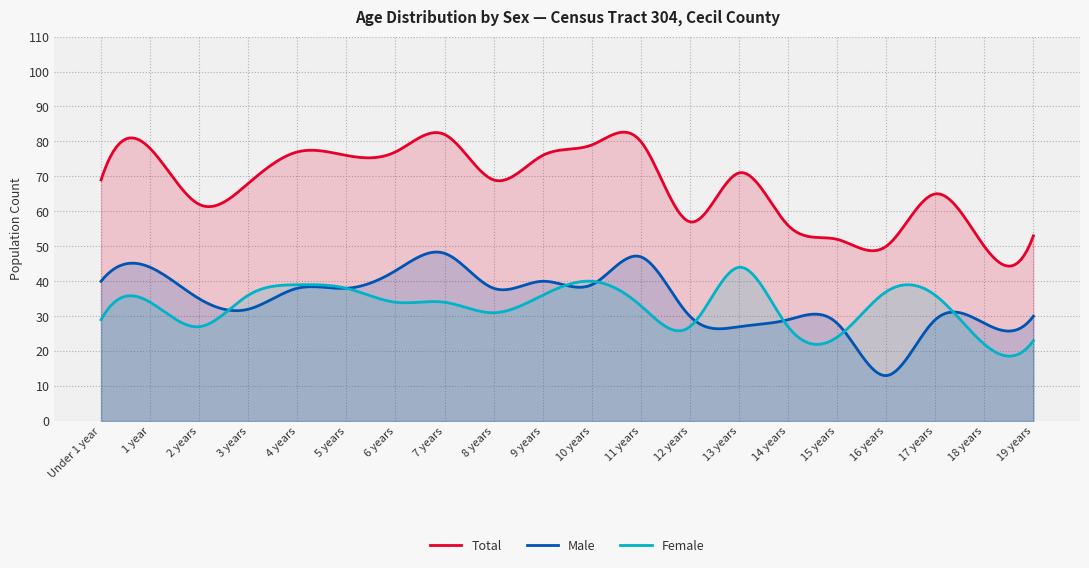

Rank the series by their maximum value, from lowest to highest.

Female, Male, Total